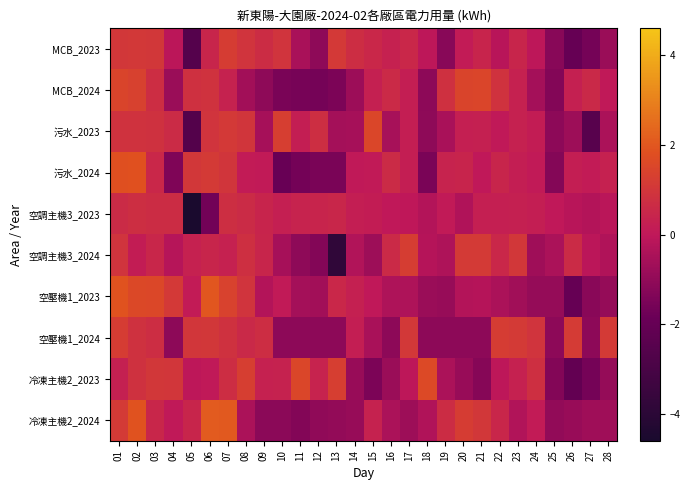

Reading left to right, transcribe all the data shown in this chart.

MCB_2023: 01=1.0	02=1.1	03=1.0	04=-0.1	05=-2.6	06=0.4	07=1.2	08=0.9	09=0.7	10=0.9	11=-0.5	12=-1.1	13=1.1	14=0.7	15=0.5	16=0.3	17=0.5	18=-0.1	19=-1.2	20=0.1	21=0.4	22=-0.2	23=0.4	24=-0.1	25=-1.2	26=-2.0	27=-1.6	28=-0.8
MCB_2024: 01=1.5	02=1.3	03=0.7	04=-0.8	05=0.8	06=0.9	07=0.3	08=-0.6	09=-1.1	10=-1.5	11=-1.6	12=-1.6	13=-1.5	14=-0.8	15=0.3	16=0.6	17=0.2	18=-1.1	19=0.8	20=1.4	21=1.5	22=0.9	23=0.3	24=-0.6	25=-1.3	26=0.3	27=0.5	28=0.0
污水_2023: 01=0.9	02=0.9	03=0.8	04=0.6	05=-2.6	06=0.9	07=1.1	08=1.0	09=-0.6	10=1.3	11=0.2	12=0.7	13=-0.6	14=-0.6	15=1.5	16=-0.5	17=0.2	18=-1.1	19=-0.5	20=0.2	21=0.3	22=0.1	23=0.3	24=0.1	25=-1.1	26=-0.8	27=-2.5	28=-0.4
污水_2024: 01=1.8	02=1.8	03=0.5	04=-1.4	05=1.0	06=1.1	07=0.9	08=0.1	09=0.1	10=-1.9	11=-1.6	12=-1.5	13=-1.5	14=0.1	15=0.1	16=0.6	17=0.2	18=-1.5	19=0.4	20=0.4	21=0.0	22=0.5	23=0.2	24=0.1	25=-1.3	26=0.2	27=0.1	28=0.3
空調主機3_2023: 01=0.6	02=0.7	03=0.7	04=0.7	05=-4.6	06=-1.7	07=0.7	08=0.6	09=0.4	10=0.2	11=0.4	12=0.4	13=0.5	14=0.2	15=0.2	16=0.0	17=-0.0	18=-0.3	19=0.1	20=-0.3	21=0.2	22=0.2	23=0.3	24=0.2	25=0.0	26=-0.2	27=-0.3	28=-0.1
空調主機3_2024: 01=0.9	02=0.2	03=0.5	04=-0.2	05=0.3	06=0.4	07=0.3	08=0.8	09=0.5	10=-0.5	11=-1.1	12=-1.3	13=-3.8	14=-0.3	15=-0.7	16=0.6	17=1.2	18=-0.2	19=-0.4	20=1.1	21=1.1	22=0.5	23=1.0	24=-0.7	25=-0.4	26=0.6	27=-0.1	28=-0.3
空壓機1_2023: 01=1.9	02=1.6	03=1.6	04=1.1	05=0.1	06=2.0	07=1.4	08=0.9	09=-0.3	10=0.1	11=-0.6	12=-0.6	13=0.5	14=0.3	15=0.0	16=-0.4	17=-0.4	18=-0.8	19=-0.9	20=-0.3	21=-0.2	22=-0.5	23=-0.7	24=-0.9	25=-0.9	26=-2.0	27=-1.2	28=-0.9
空壓機1_2024: 01=1.2	02=0.8	03=0.7	04=-1.1	05=1.0	06=1.0	07=0.8	08=0.5	09=0.7	10=-1.1	11=-1.1	12=-1.1	13=-1.1	14=0.2	15=-0.5	16=-1.1	17=1.0	18=-1.1	19=-1.1	20=-1.1	21=-1.1	22=1.2	23=1.1	24=0.9	25=-1.1	26=1.2	27=-1.1	28=1.1
冷凍主機2_2023: 01=0.3	02=0.8	03=1.0	04=1.0	05=-0.0	06=0.1	07=0.7	08=1.3	09=0.3	10=0.3	11=1.5	12=0.4	13=1.3	14=-0.9	15=-1.4	16=-0.8	17=-0.1	18=1.6	19=-0.5	20=-0.9	21=-1.2	22=-0.1	23=0.3	24=0.8	25=-1.3	26=-2.1	27=-1.6	28=-0.9
冷凍主機2_2024: 01=1.1	02=1.9	03=0.5	04=0.1	05=0.4	06=2.1	07=2.1	08=-0.5	09=-1.1	10=-1.1	11=-1.3	12=-1.0	13=-1.0	14=-0.9	15=0.3	16=-0.4	17=-0.7	18=-0.3	19=0.7	20=1.2	21=1.0	22=0.5	23=-0.3	24=0.1	25=-1.0	26=-0.8	27=-0.7	28=-0.7